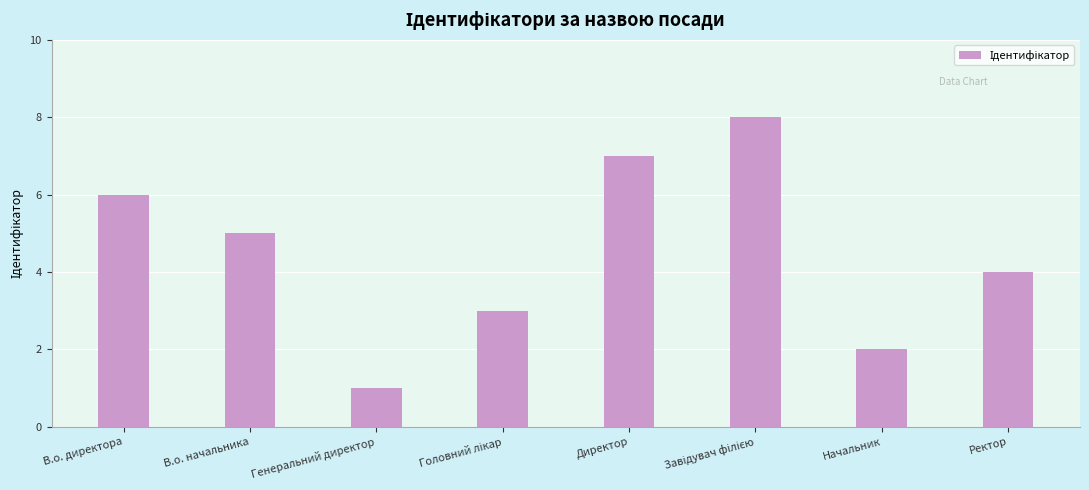

What is the label of the 7th bar from the left?

Начальник